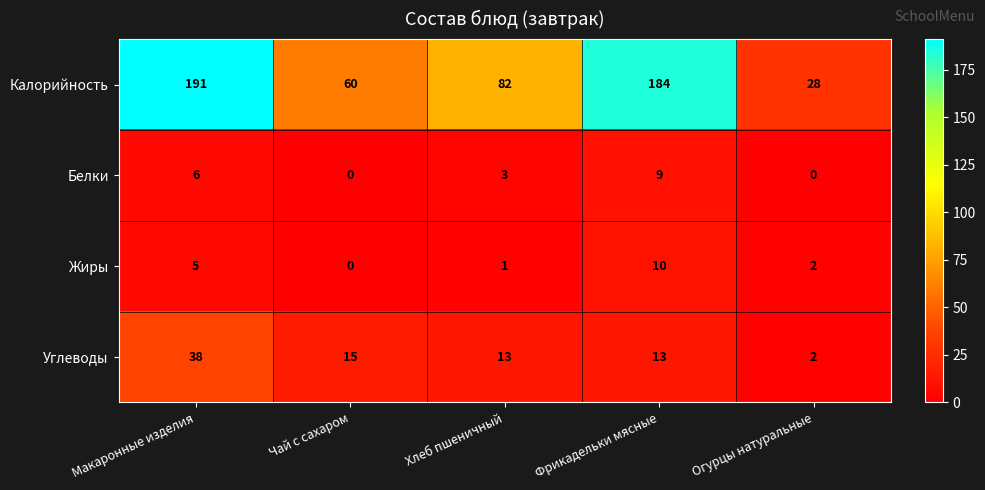

How many positive values does the Белки series have?

3